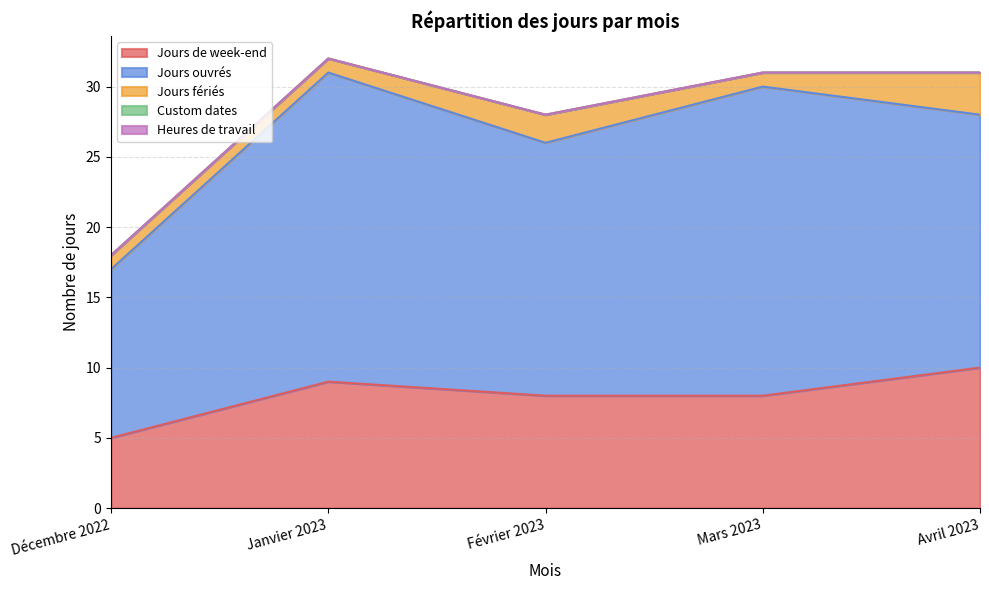

Rank the categories by Jours ouvrés value from lowest to highest.

Décembre 2022, Février 2023, Avril 2023, Janvier 2023, Mars 2023